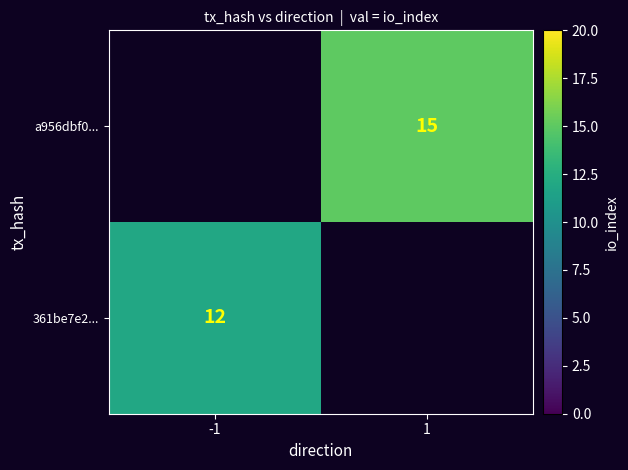

True or false: 361be7e2... has a value of 12 at -1.

True